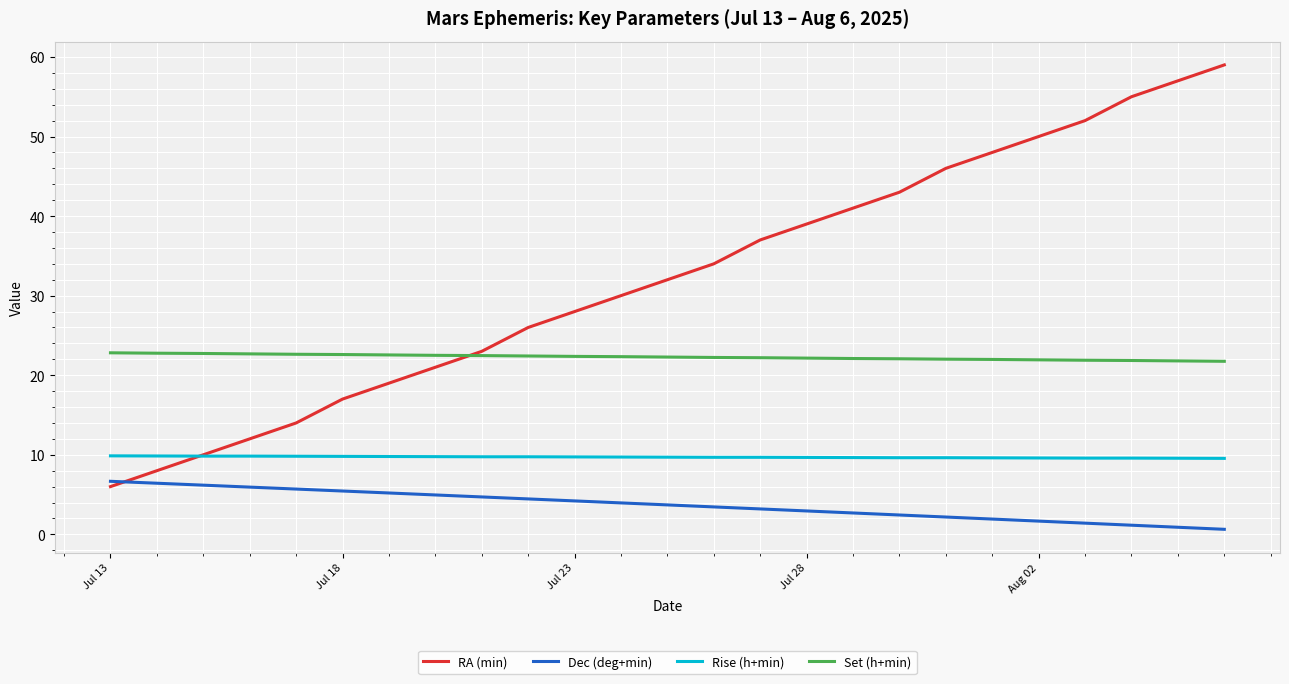

How many lines are shown in the chart?

4